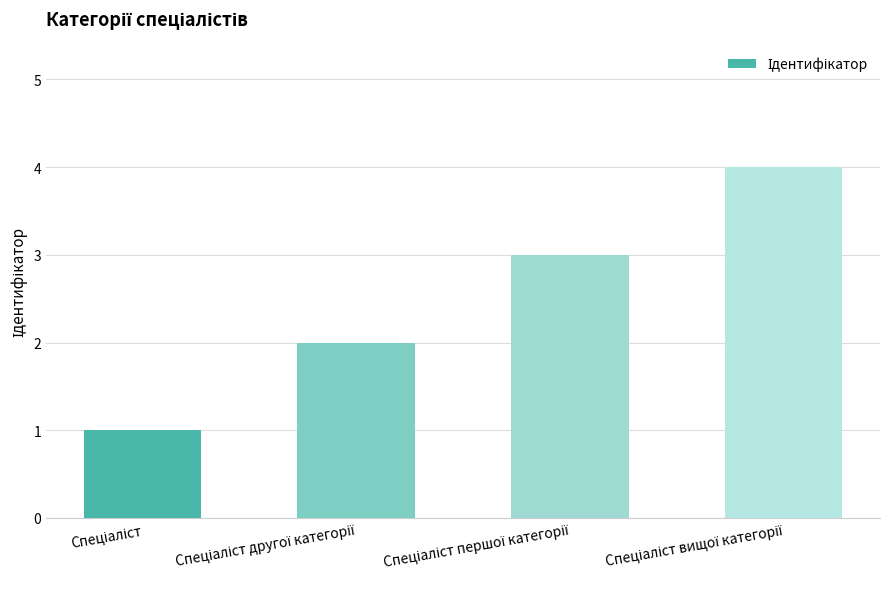

What is the difference between the maximum and minimum values?

3